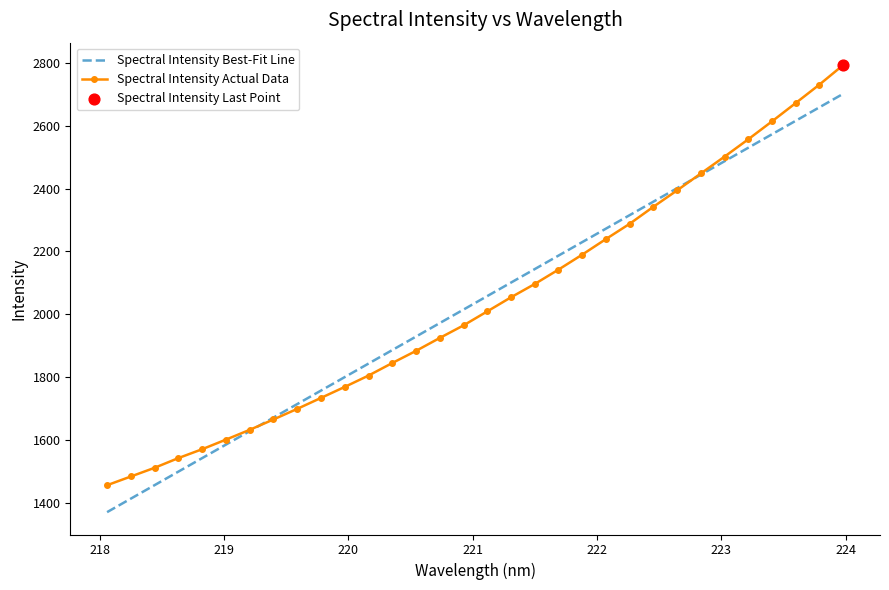

Which series has the widest spread of values?

Spectral Intensity Actual Data